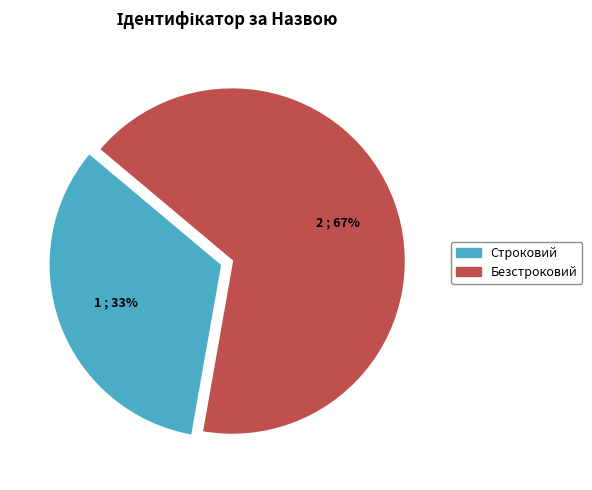

Count the number of slices in the pie.

2